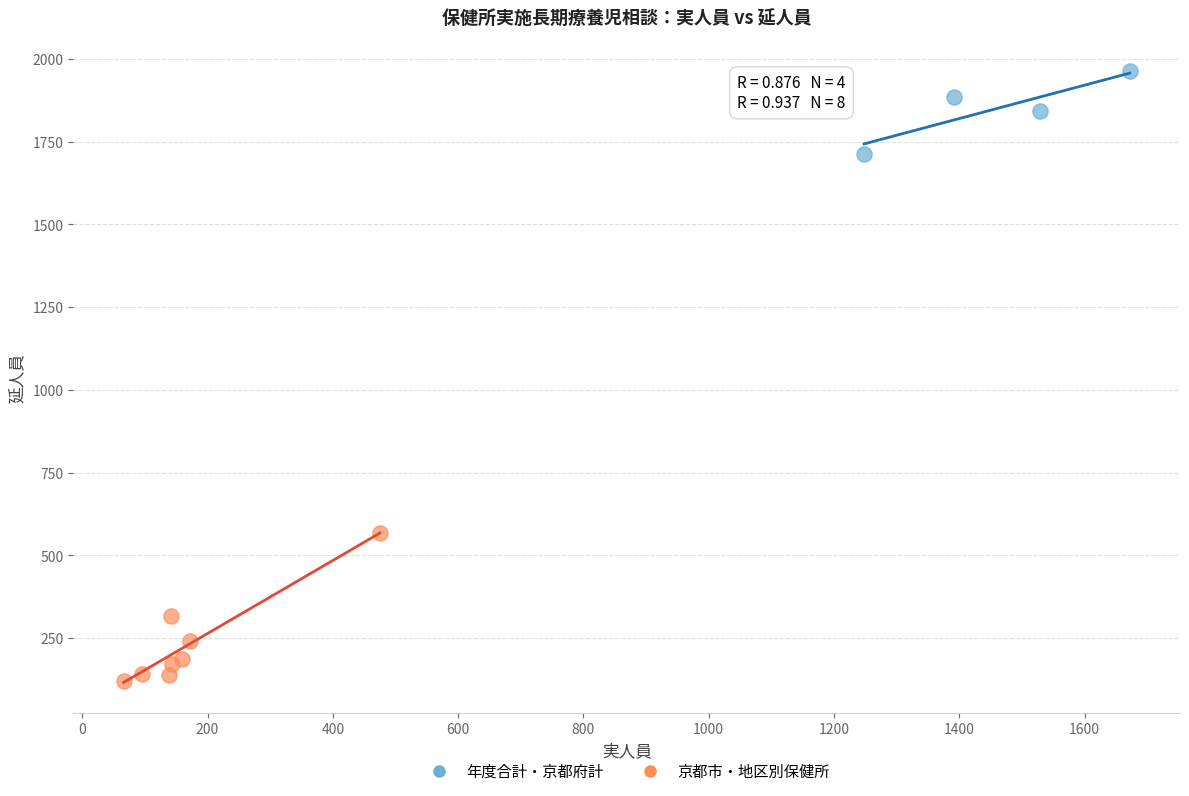

Which series reaches the minimum Y coordinate?

京都市・地区別保健所